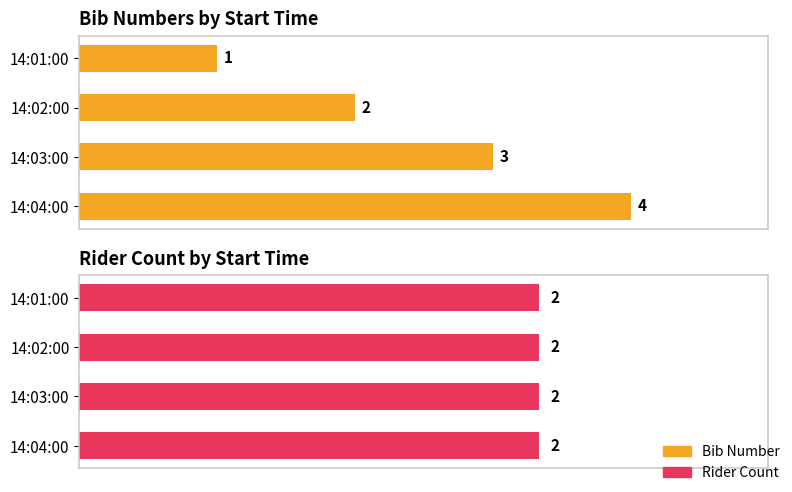

Which series has the largest total across all categories?

Bib Number